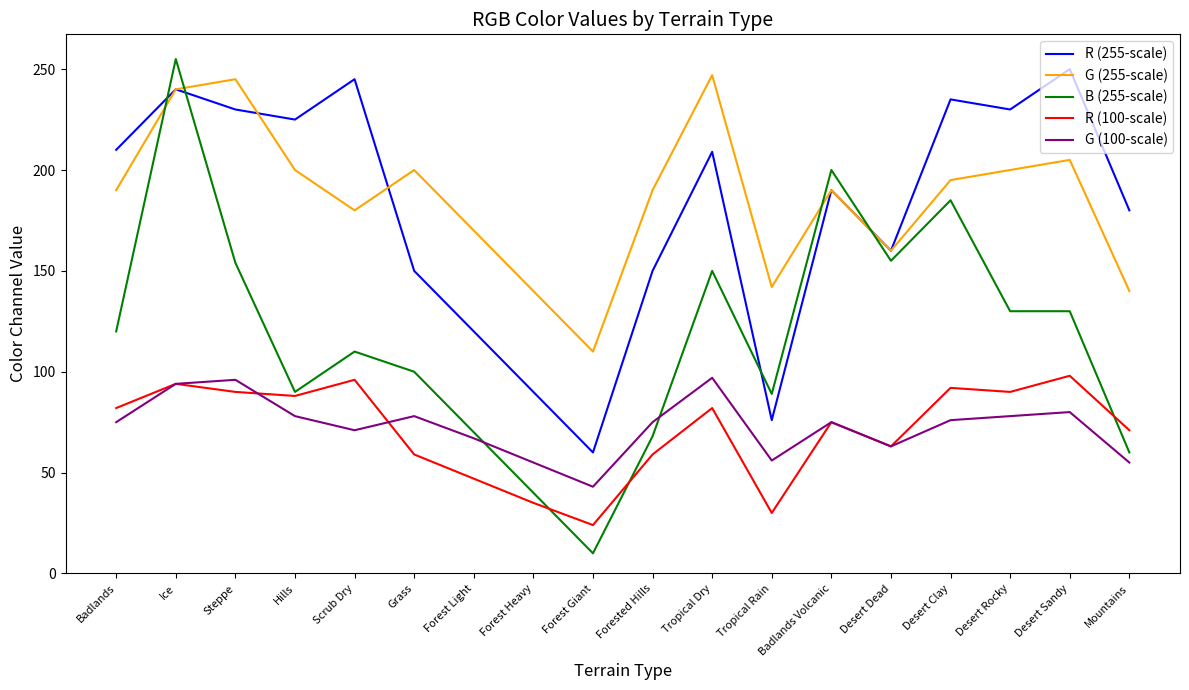

Read the G (100-scale) value at Forest Heavy, to the nearest 5.

55